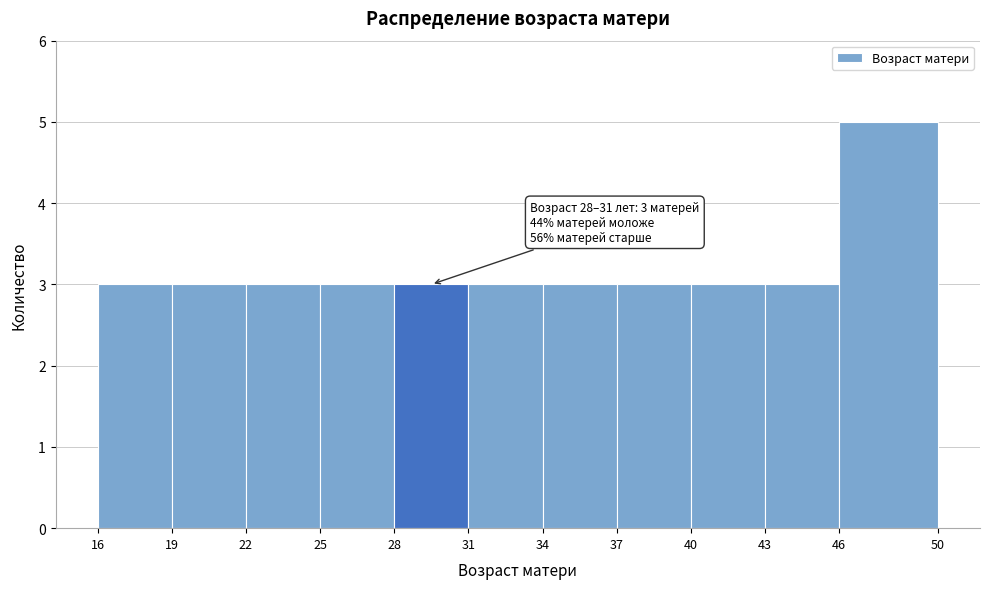

Which range on the x-axis has the tallest bar?

46 to 50